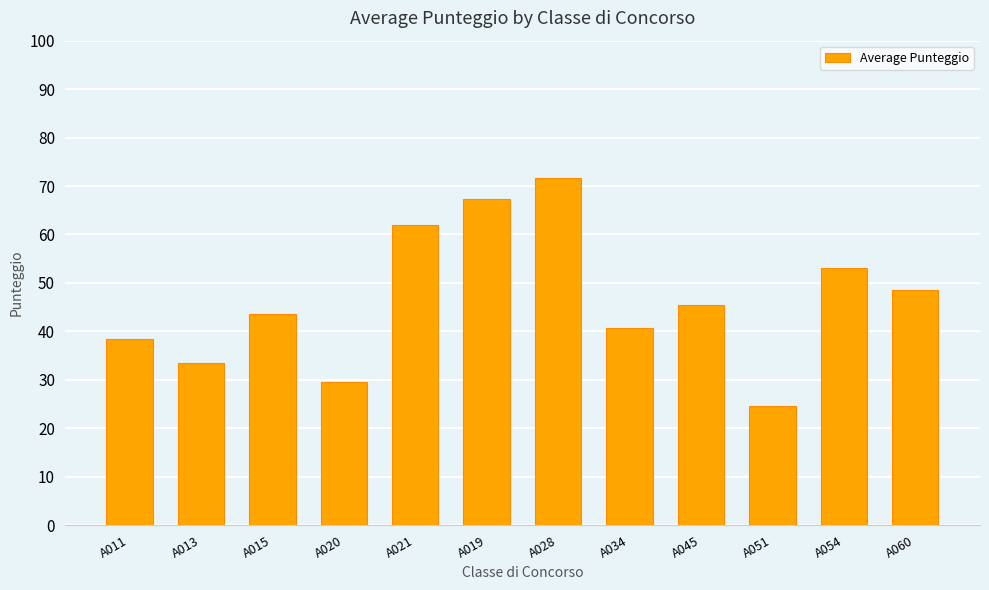

What is the change in value from A021 to A019?

+5.4